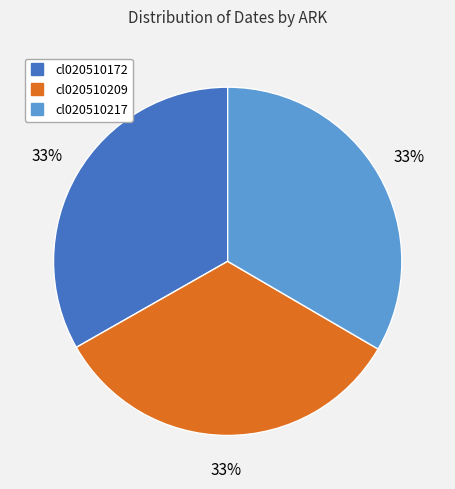

Does cl020510172 represent more than half of the total?

No